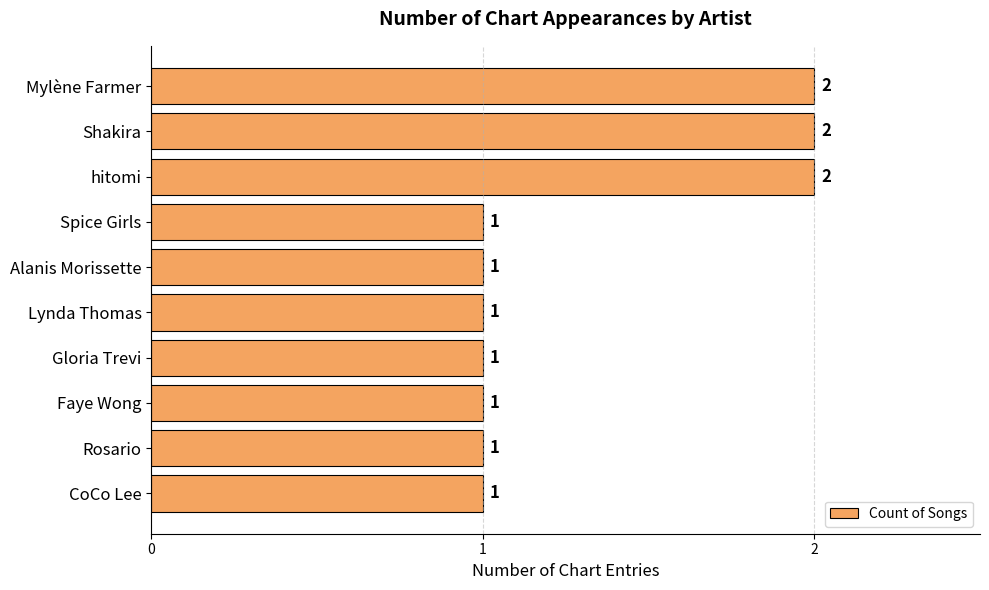

How many values are between 1 and 2?

10